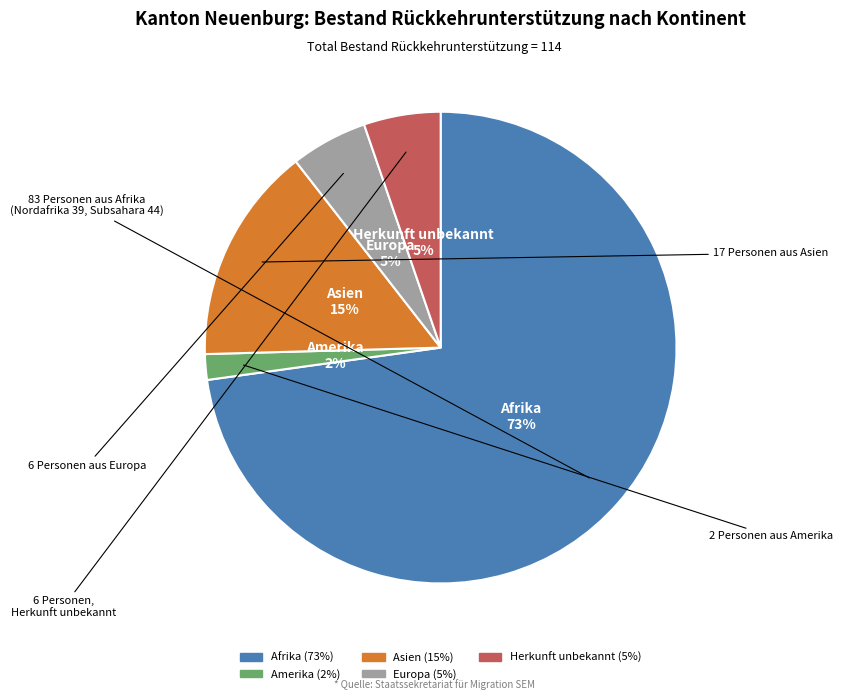

Which category has the biggest portion of the pie?

Afrika